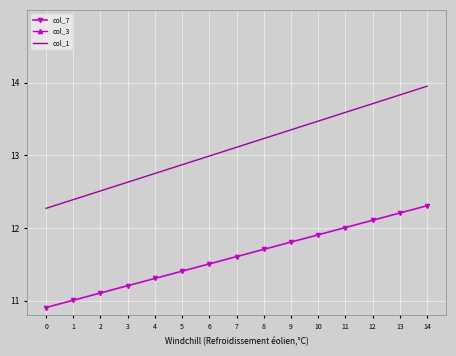

Between 4 and 6, which is larger?

6